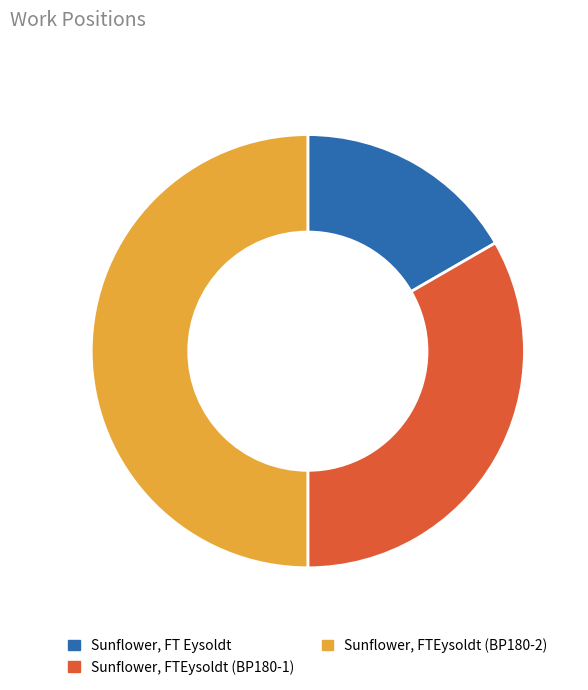

What is the smallest slice in the pie chart?

Sunflower, FT Eysoldt